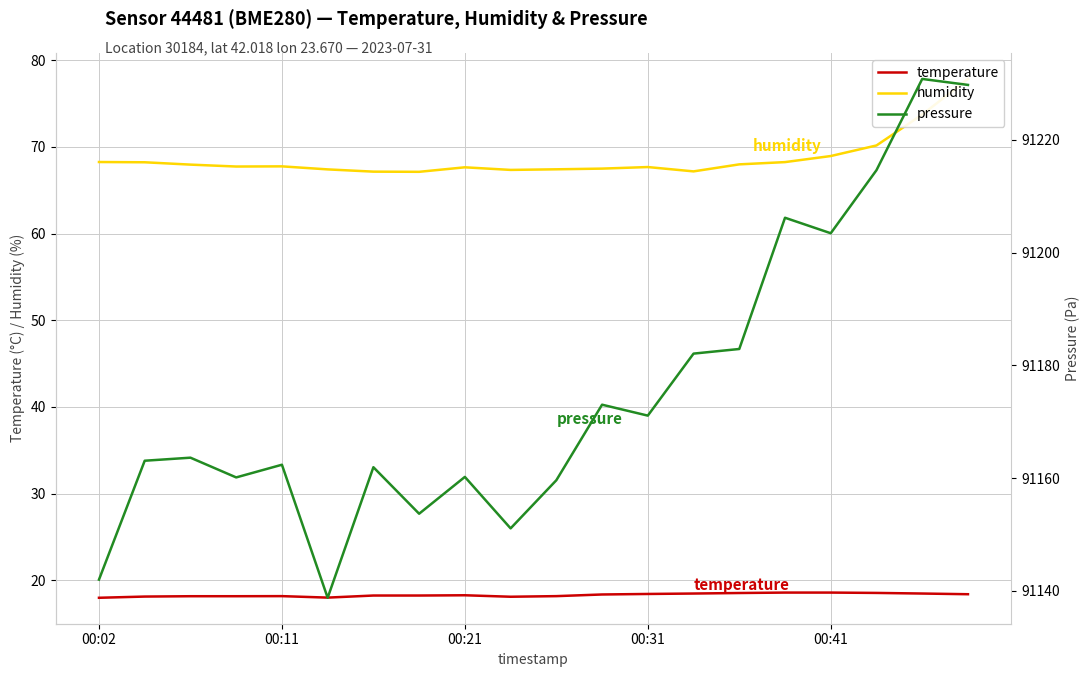

Is it true that pressure equals 91214.6 at 17?

True